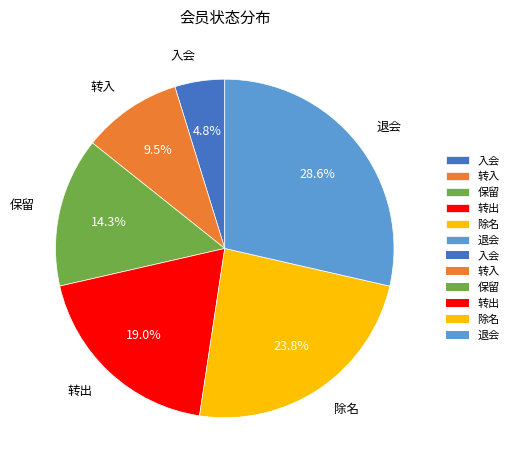

Is there any slice that represents more than half of the pie?

No